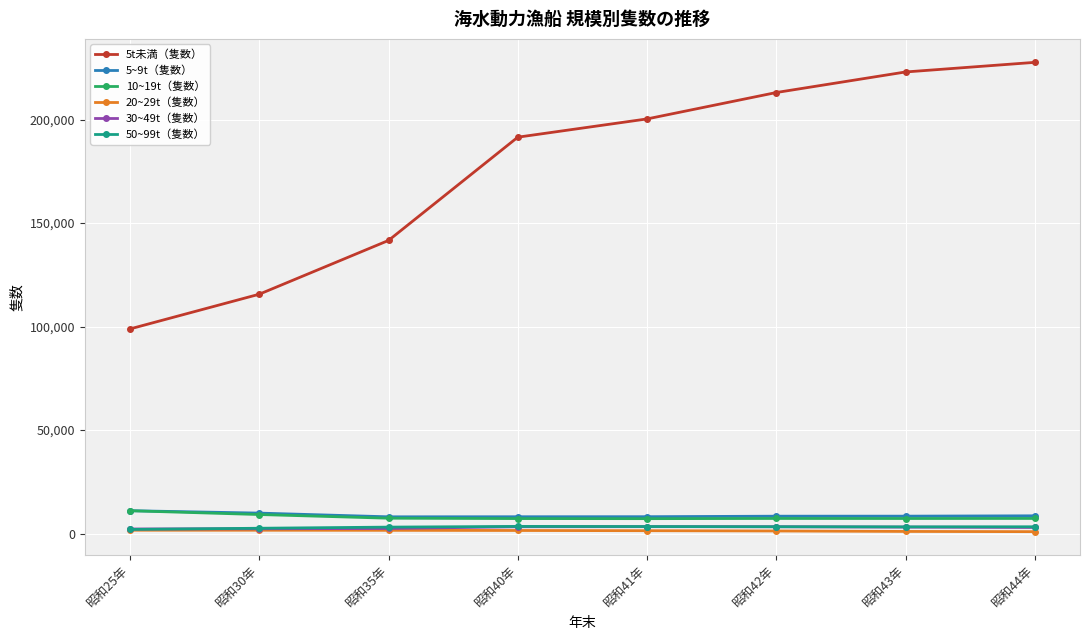

Which series has the largest range (max minus min)?

5t未満（隻数）